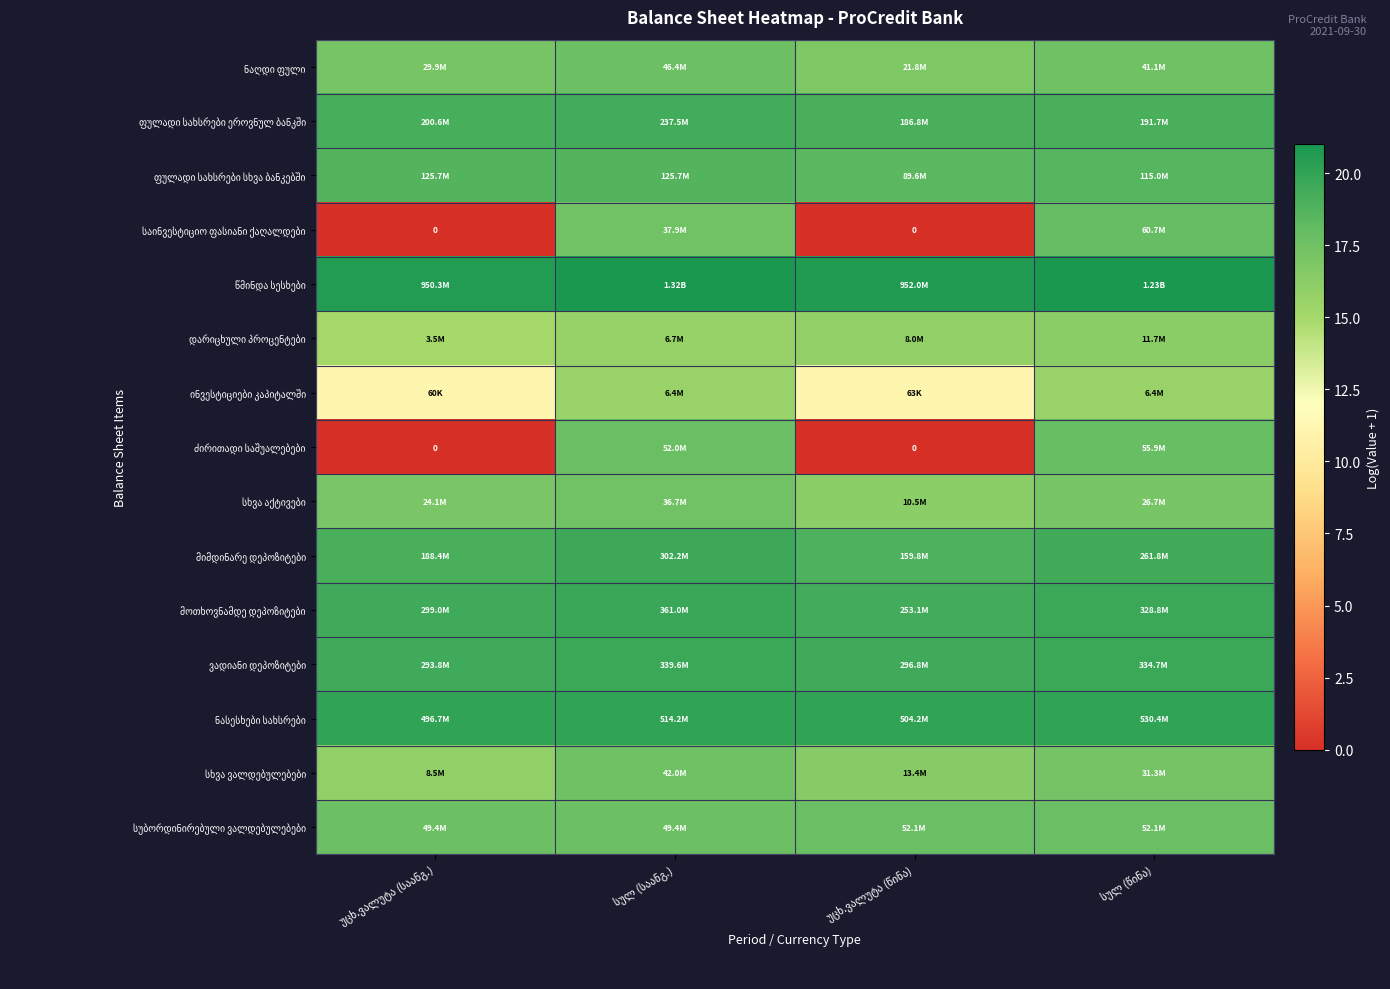

How many series are shown in this chart?

15